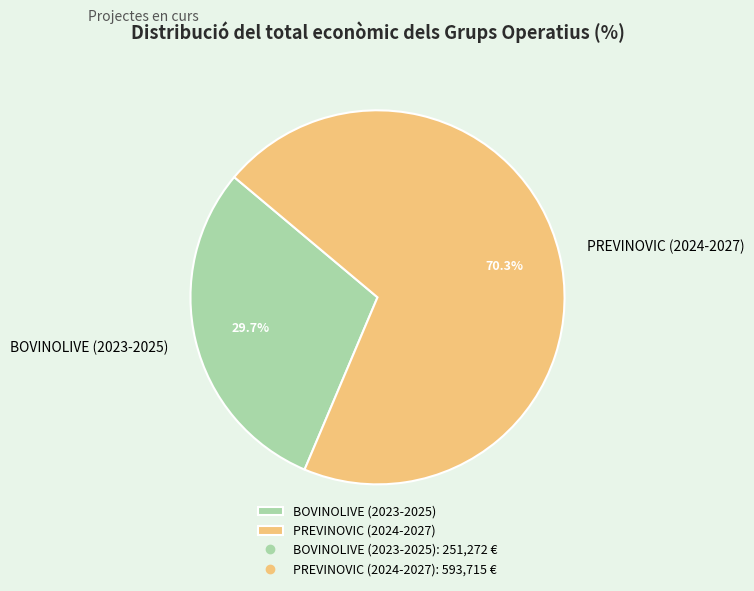

Does BOVINOLIVE (2023-2025) account for over 50% of the chart?

No